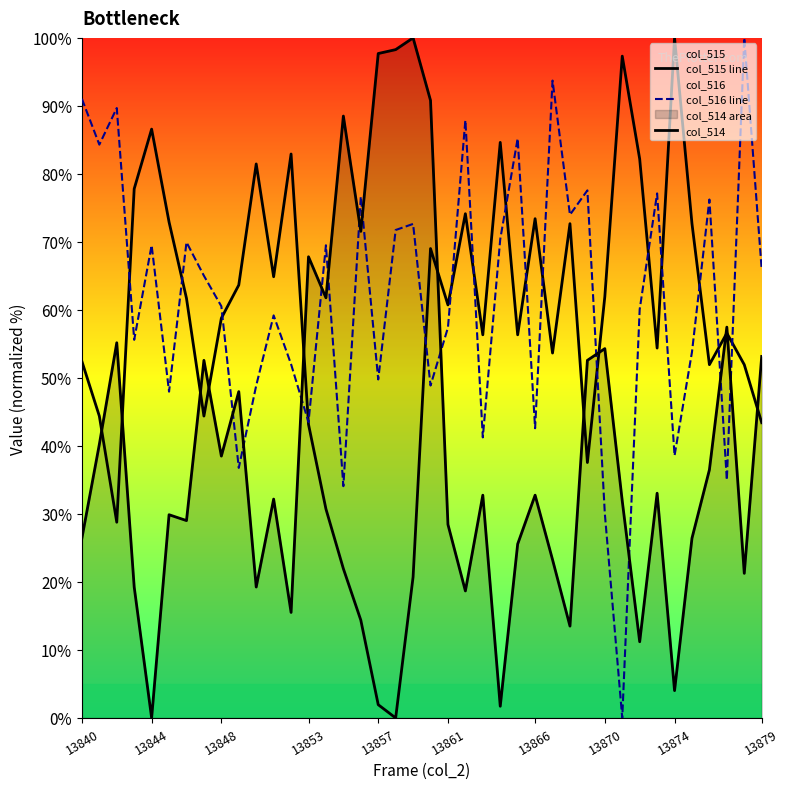

Which series has the widest spread of values?

col_515 line